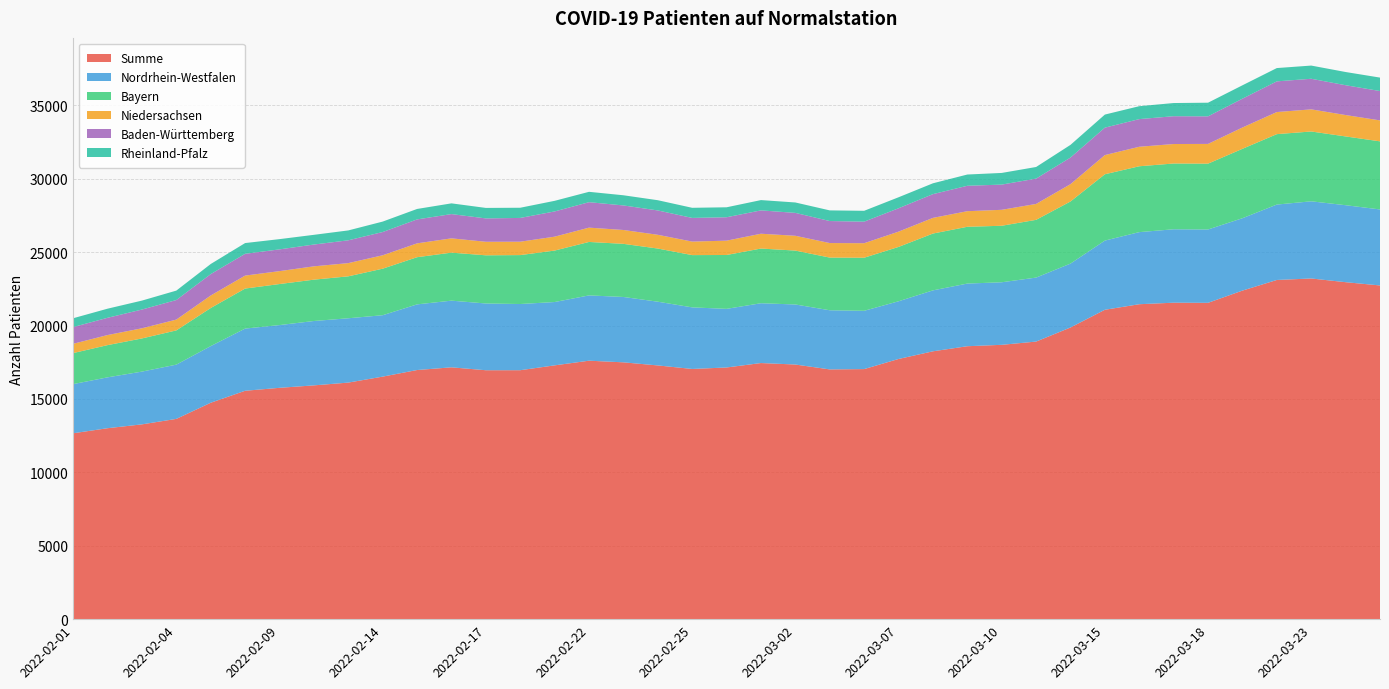

Reading left to right, what are all the values shown in this chart?

Summe: 12663	13008	13270	13643	14742	15558	15759	15926	16115	16522	16971	17155	16957	16959	17289	17607	17495	17284	17044	17145	17447	17346	17013	17035	17724	18246	18593	18688	18909	19869	21076	21454	21558	21549	22382	23106	23208	22955	22732
Nordrhein-Westfalen: 3349	3465	3594	3695	3859	4236	4274	4385	4382	4183	4472	4542	4547	4509	4314	4448	4453	4342	4195	3993	4074	4090	4029	3971	3930	4151	4268	4261	4359	4352	4713	4911	5001	4996	4930	5137	5256	5244	5178
Bayern: 2114	2195	2259	2333	2595	2727	2796	2816	2857	3170	3214	3271	3282	3333	3506	3641	3619	3621	3561	3670	3726	3672	3589	3615	3703	3871	3868	3850	3934	4232	4518	4487	4481	4485	4728	4797	4757	4685	4639
Niedersachsen: 632	686	692	736	852	883	879	908	900	913	943	973	922	912	947	975	944	937	921	976	1009	1008	990	989	1041	1067	1062	1086	1083	1180	1307	1329	1327	1344	1452	1505	1507	1457	1427
Baden-Württemberg: 1140	1175	1276	1332	1457	1484	1482	1485	1554	1583	1631	1653	1592	1619	1718	1734	1672	1658	1612	1594	1590	1560	1499	1468	1592	1618	1731	1718	1725	1812	1868	1883	1894	1878	1964	2090	2084	2031	2000
Rheinland-Pfalz: 601	621	610	643	689	732	698	661	673	712	712	731	714	694	723	706	693	697	689	679	702	709	726	740	749	738	767	794	792	864	891	880	898	930	911	906	899	900	916